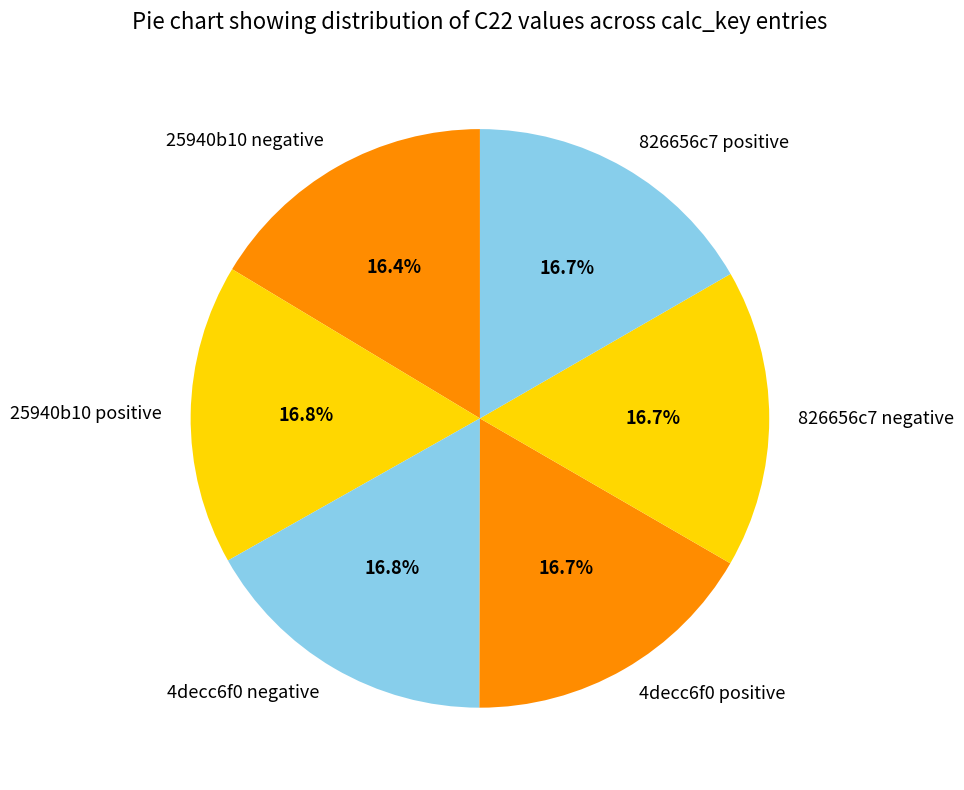

Approximately how many times larger is the value at 4decc6f0 positive compared to 826656c7 negative?

1.0